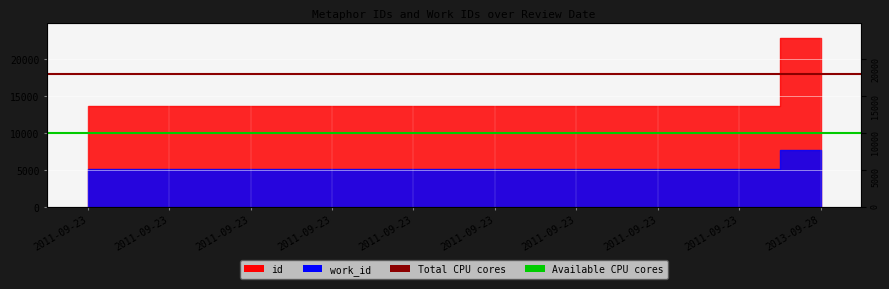

The Total CPU cores series shows 18000 at 2011-09-23. True or false?

True